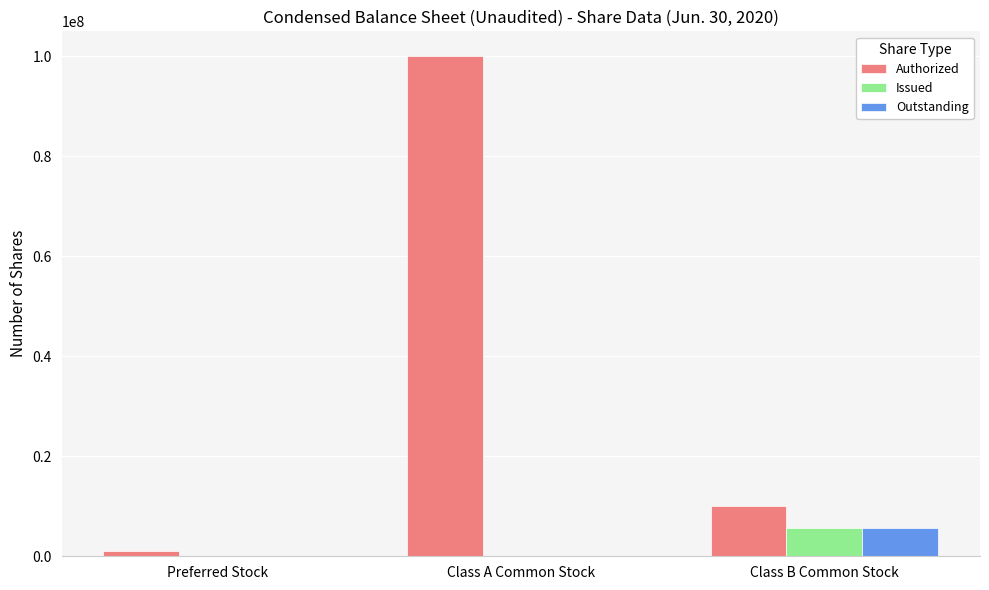

What is the average value of the Issued series?

1916667